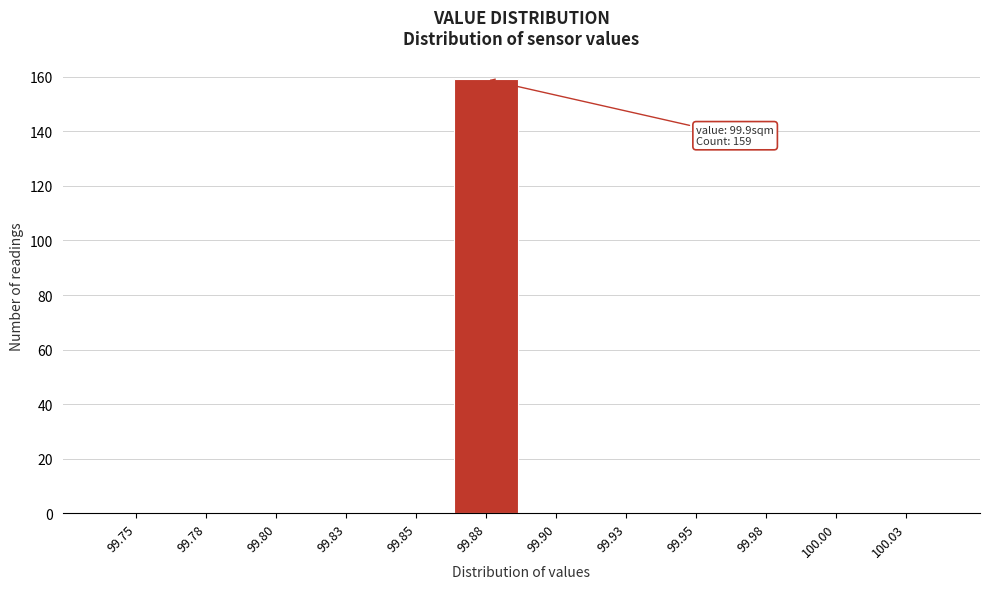

Reading right to left, transcribe all the data shown in this chart.

100.03=0	100.00=0	99.98=0	99.95=0	99.93=0	99.90=0	99.88=159	99.85=0	99.83=0	99.80=0	99.78=0	99.75=0